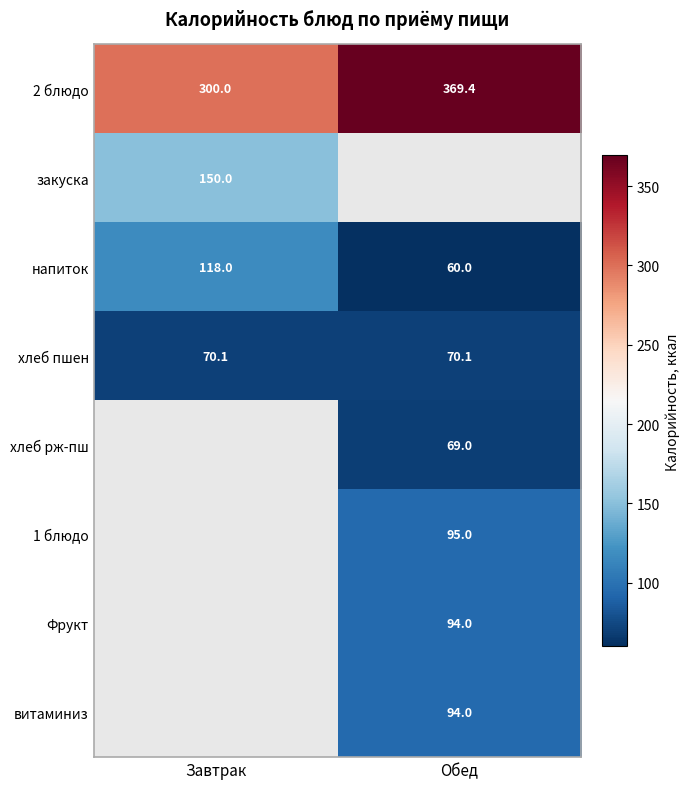

Rank the categories by напиток value from lowest to highest.

Обед, Завтрак